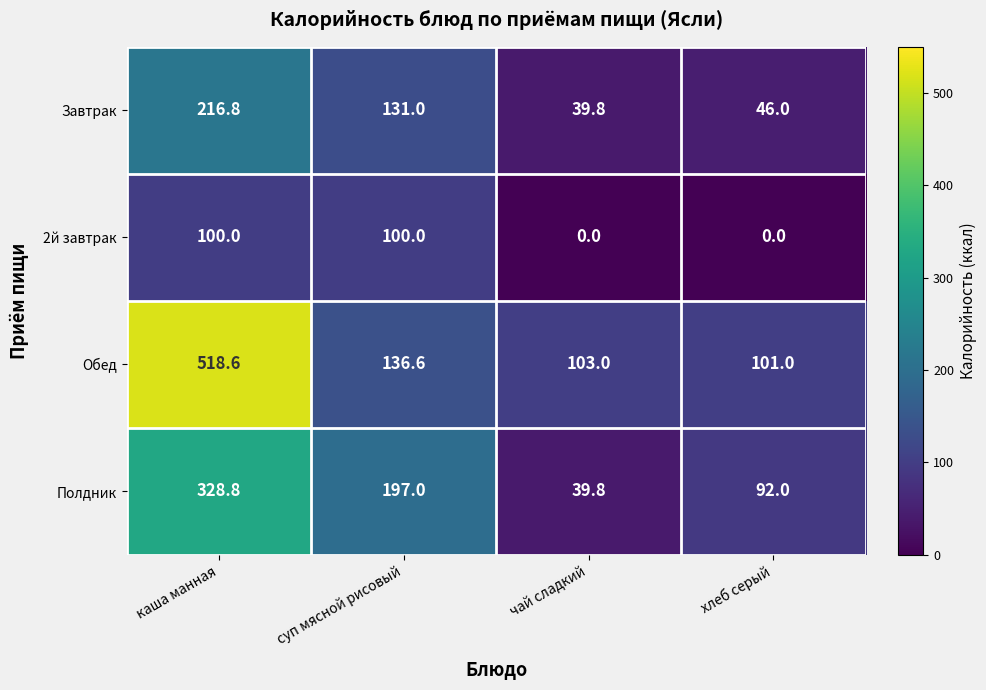

The value of Завтрак at чай сладкий is 65.8. True or false?

False